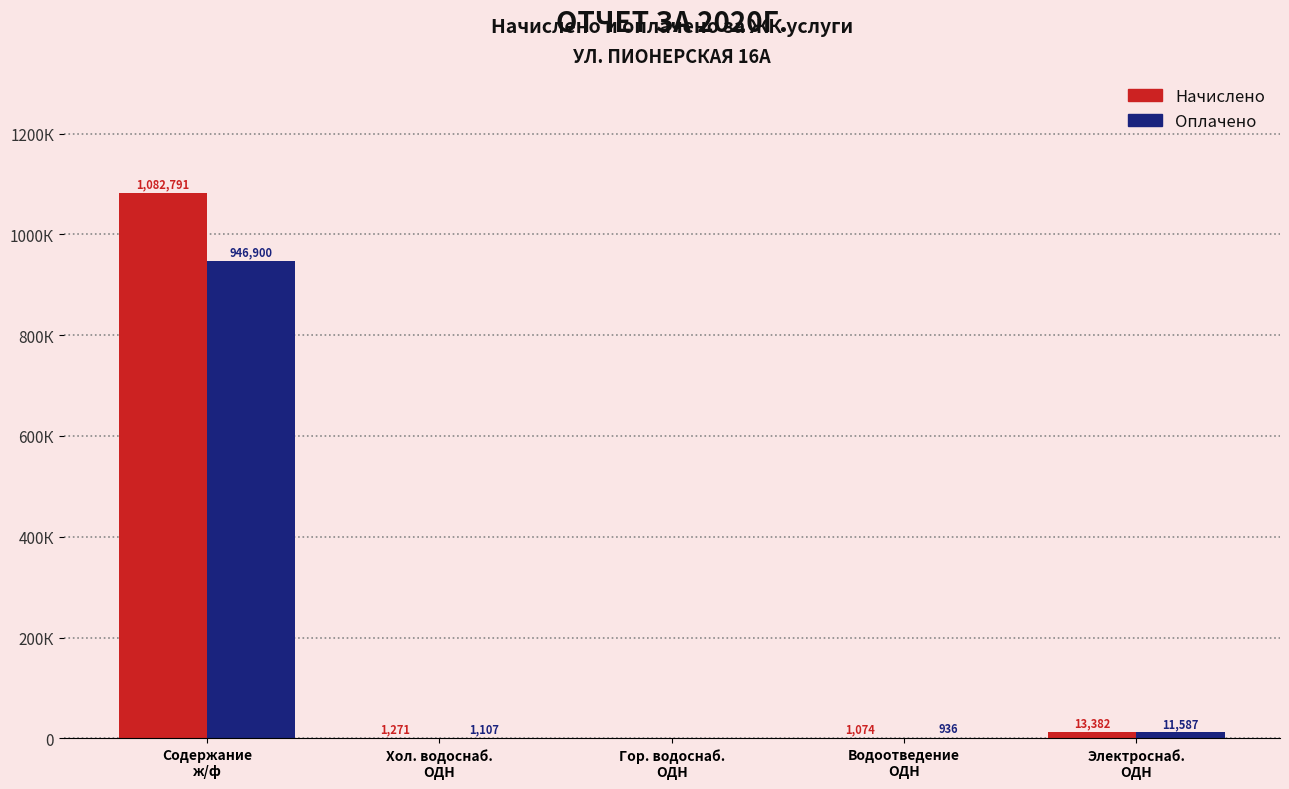

What are all the series names shown in the legend?

Начислено, Оплачено